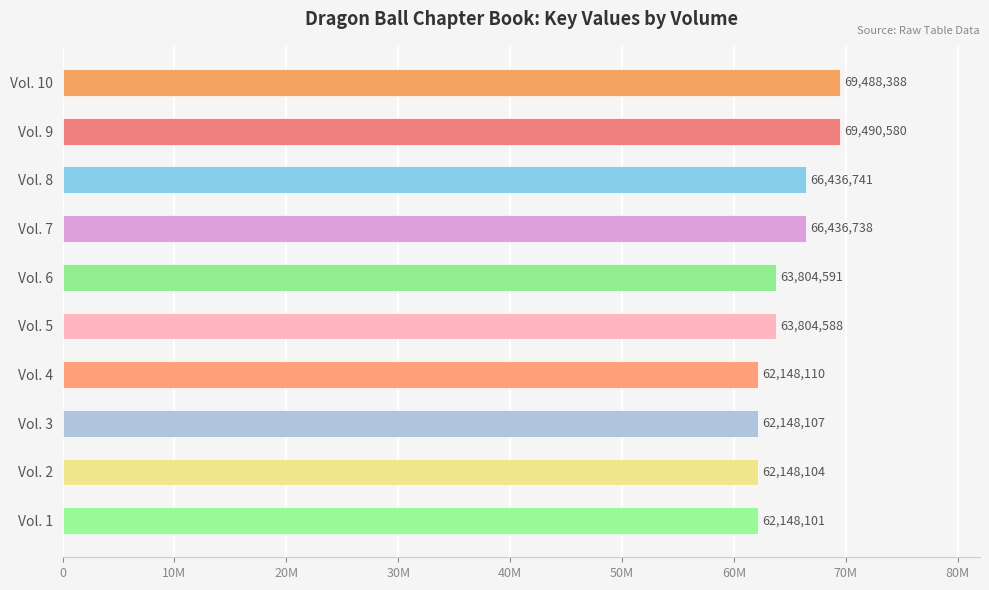

Does the chart contain any negative values?

No